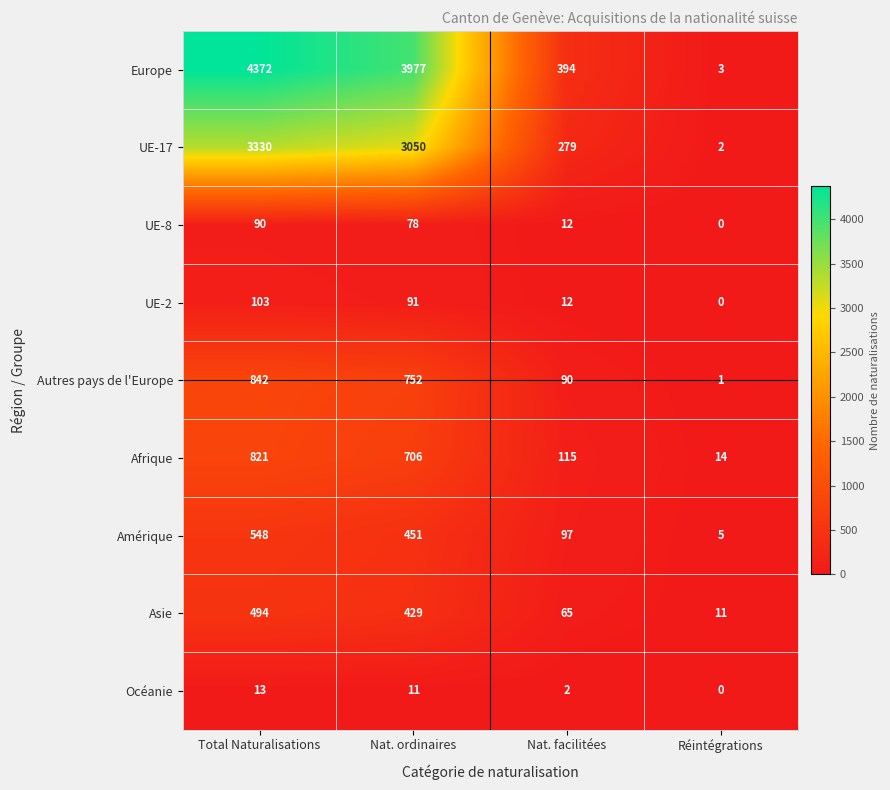

Count the Afrique values in the range 115 to 821.

3